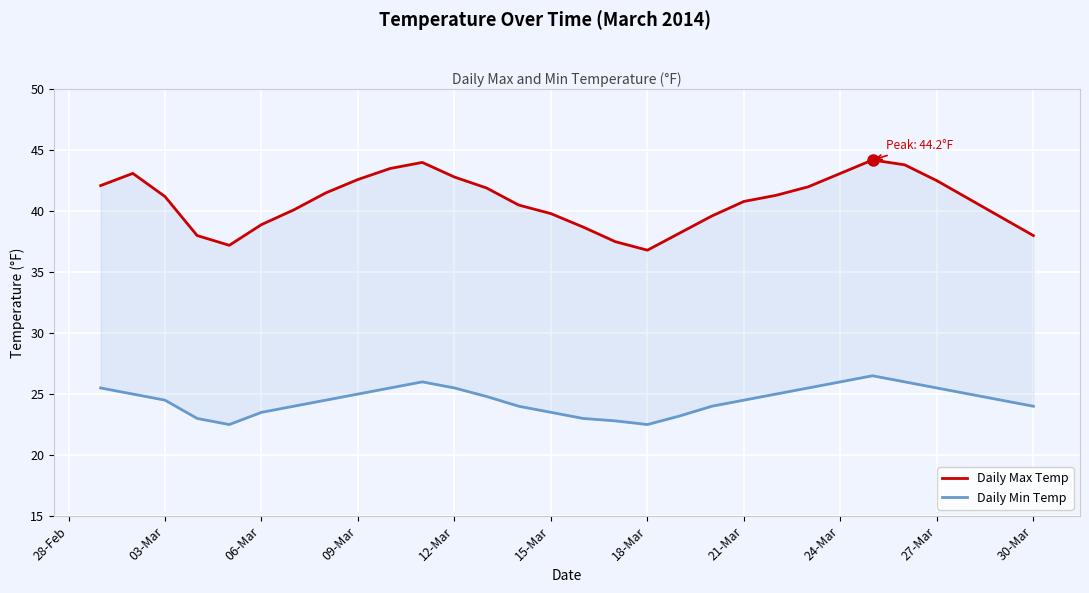

What is the sum of all Daily Min Temp values?

734.8